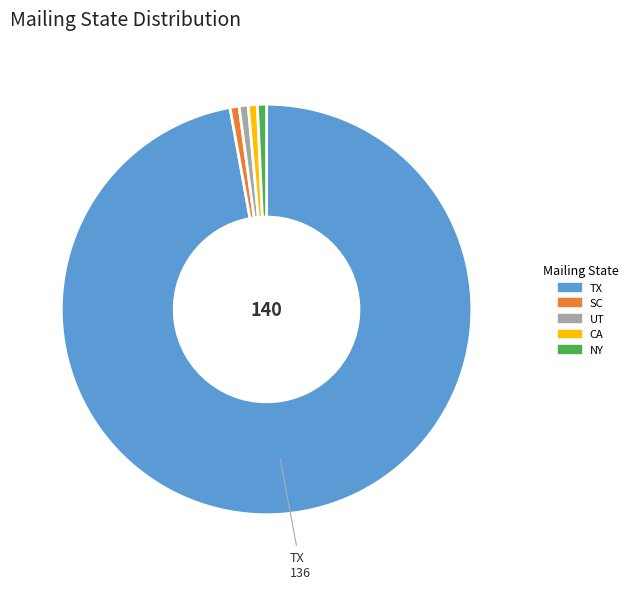

Combined, do CA and TX account for over 50%?

Yes